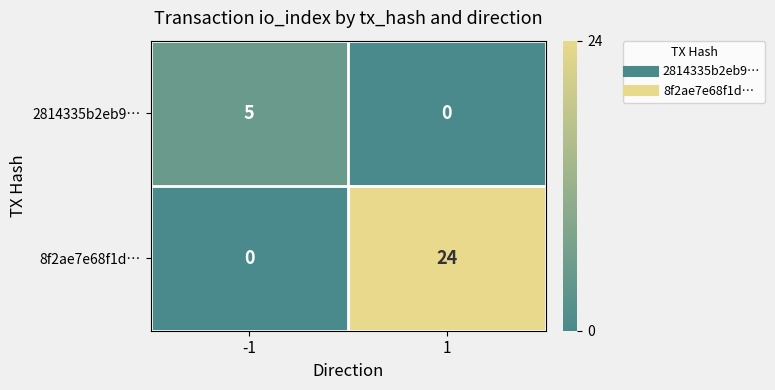

The value of 2814335b2eb9… at 1 is 0. True or false?

True